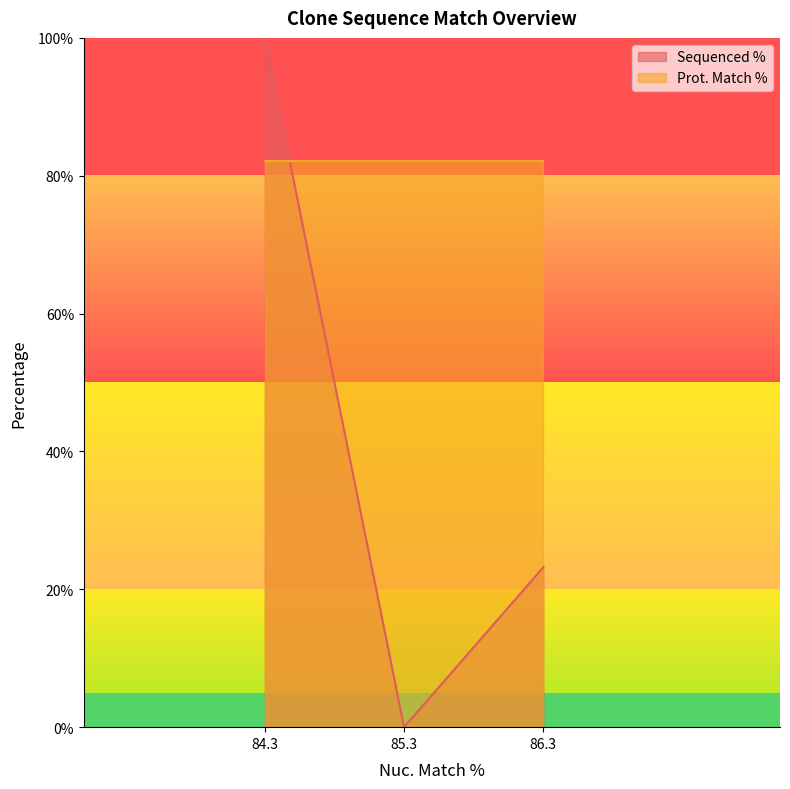

Which label corresponds to the smallest value in the chart?

85.3